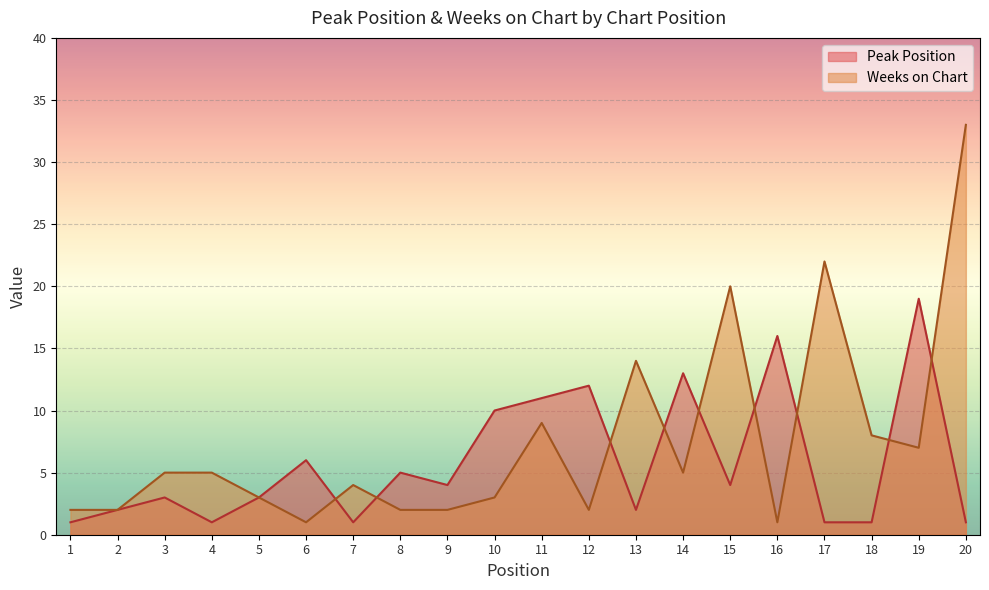

At which label does Weeks on Chart reach its minimum?

6